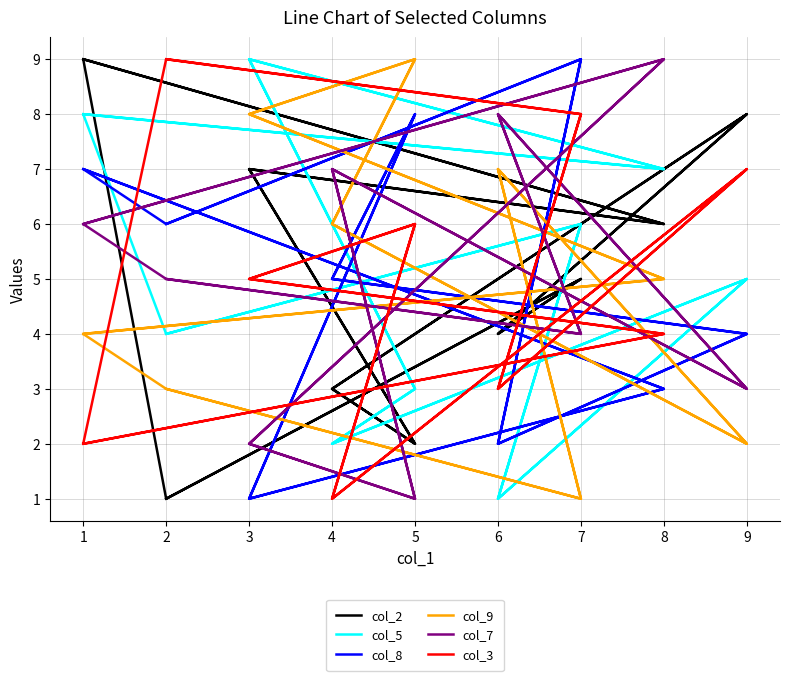

Count the number of data series in this chart.

6